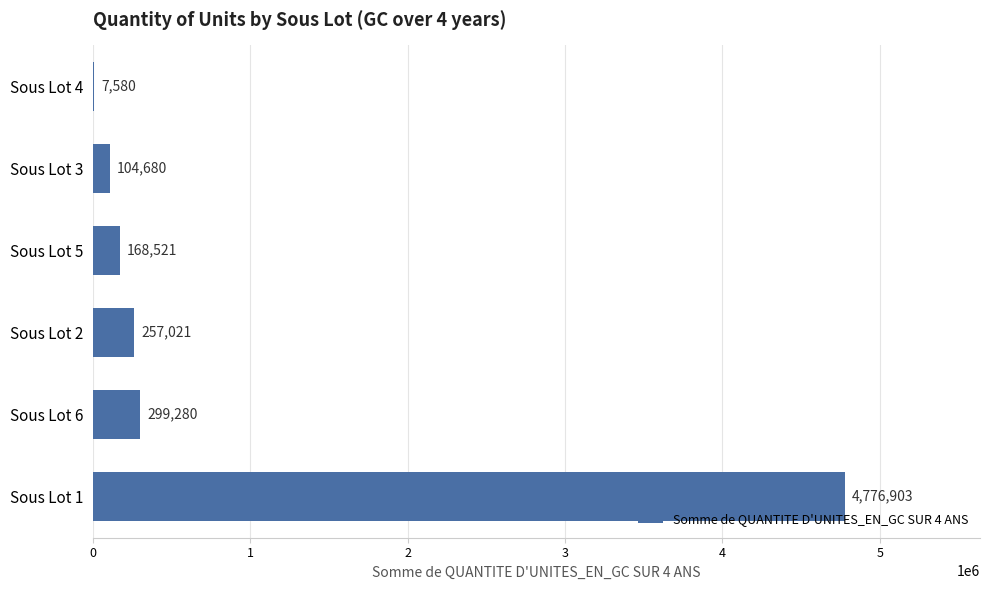

What is the average value?

935664